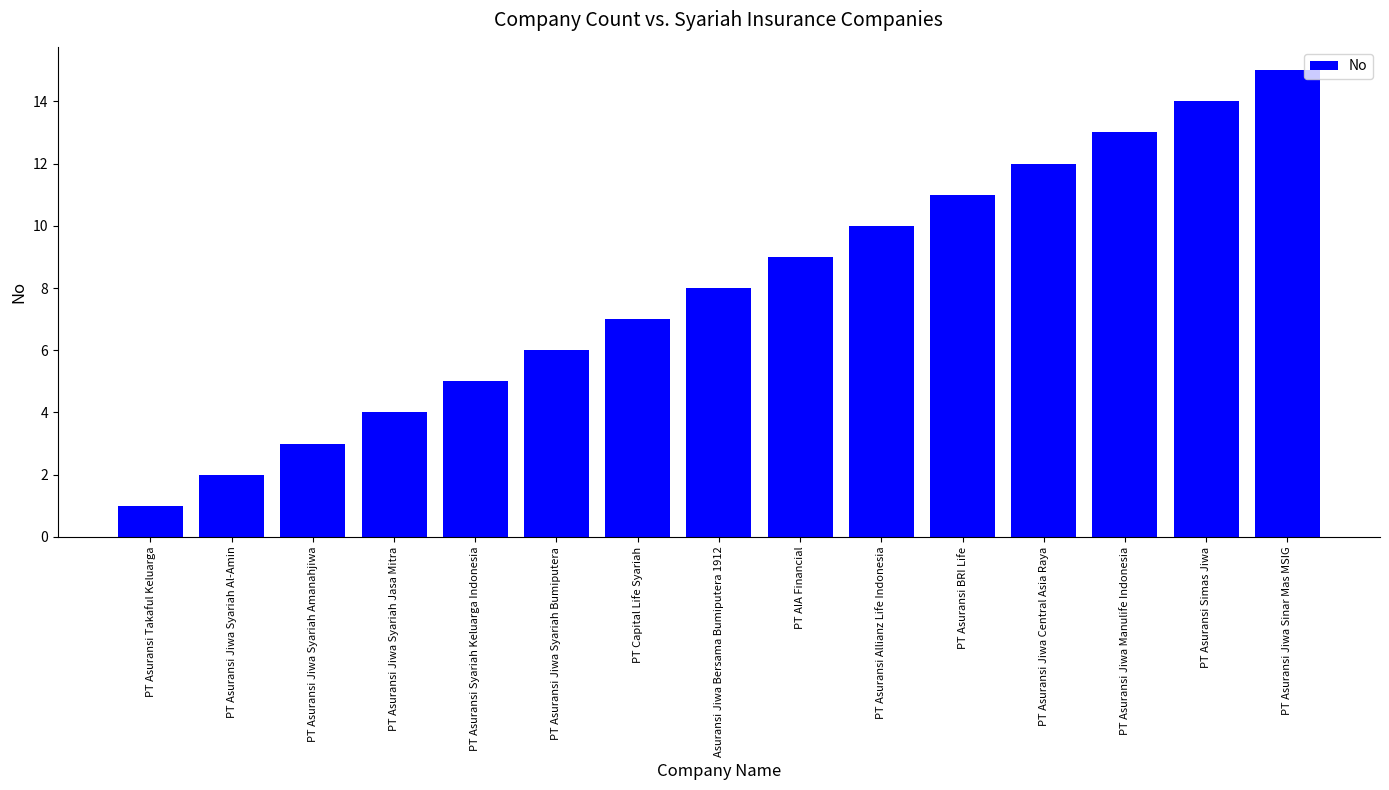

The chart shows a value of 6 at PT Asuransi Jiwa Syariah Bumiputera. True or false?

True